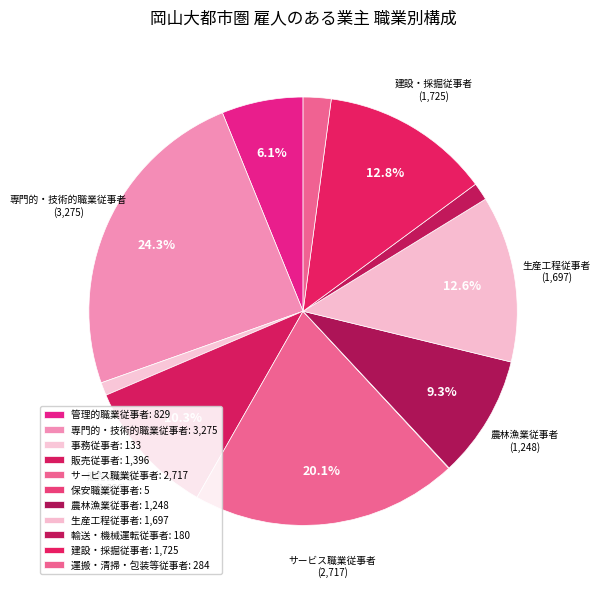

Is 建設・採掘従事者 the majority of the pie?

No